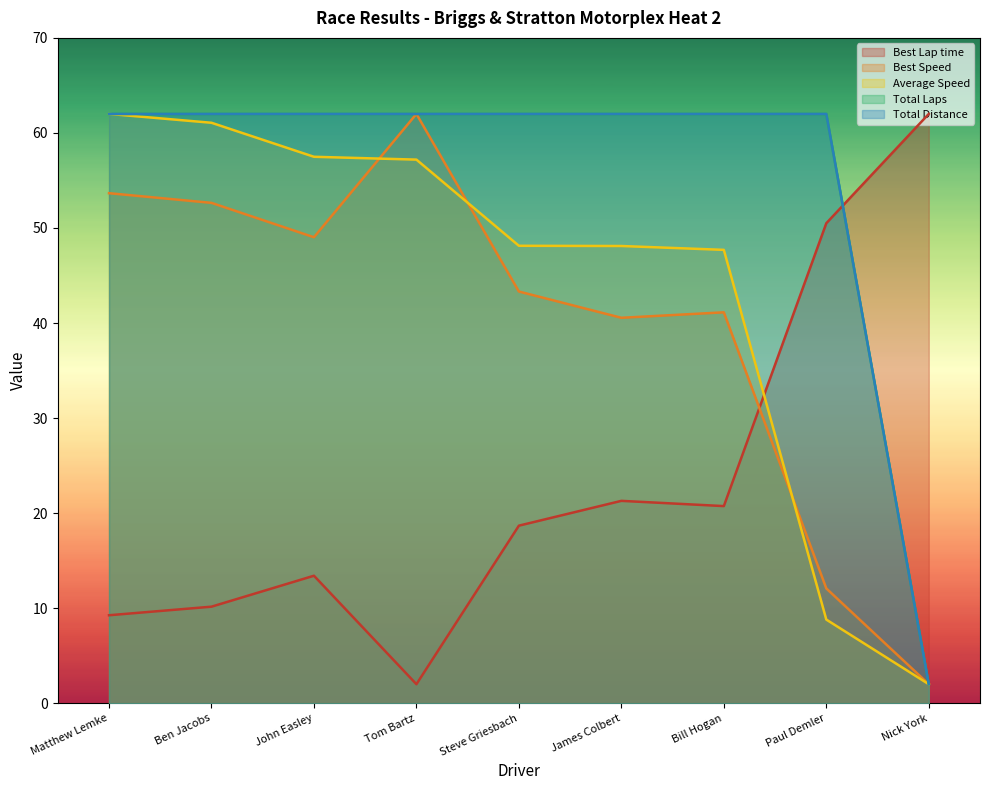

What is the label of the 8th point from the right?

Ben Jacobs